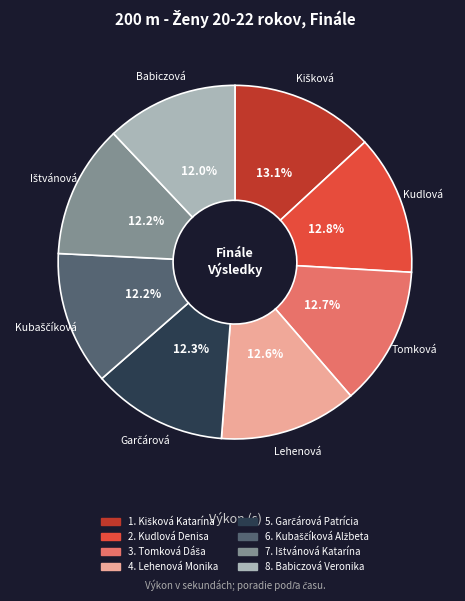

Does any single category account for the majority?

No